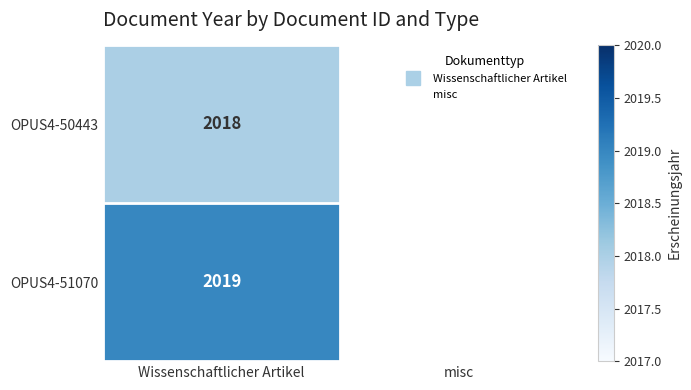

What is the highest value of the OPUS4-50443 series?

2018.0